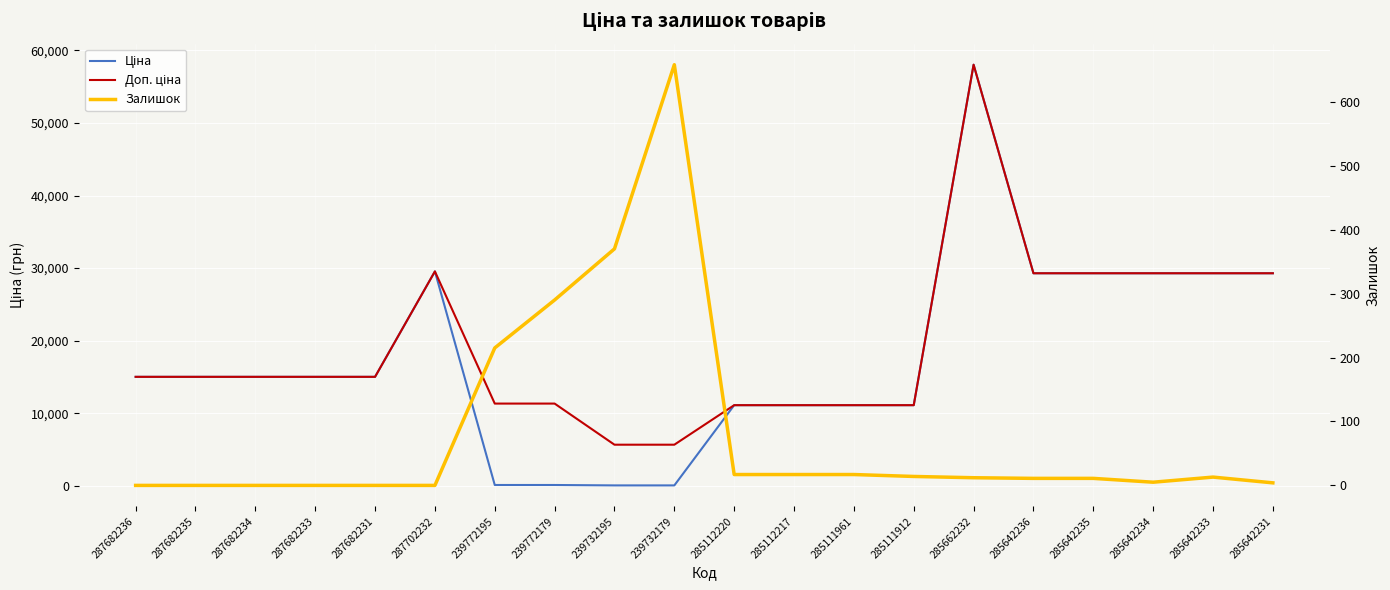

Rank the series at 285112217 from lowest to highest value.

Залишок, Ціна, Доп. ціна